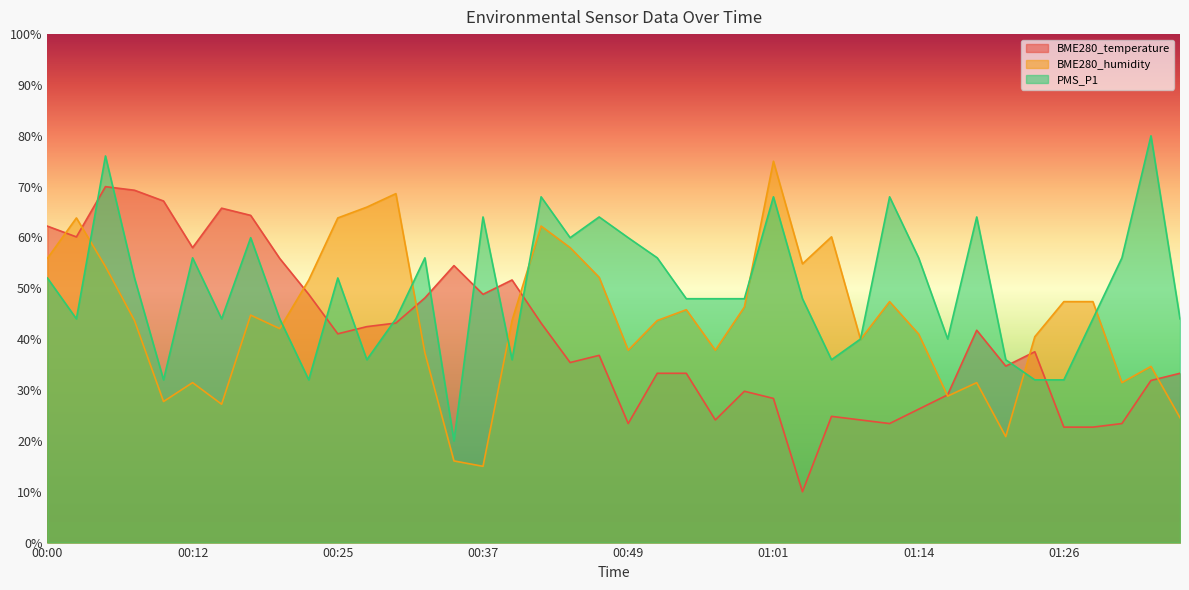

Where is BME280_humidity nearest to the value 45?

00:17